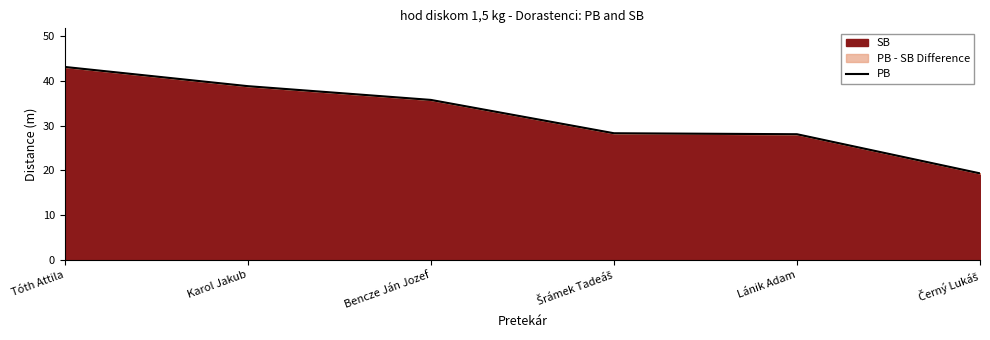

Reading left to right, list all the values displayed in this chart.

43.1	38.8	35.7	28.3	28.1	19.3